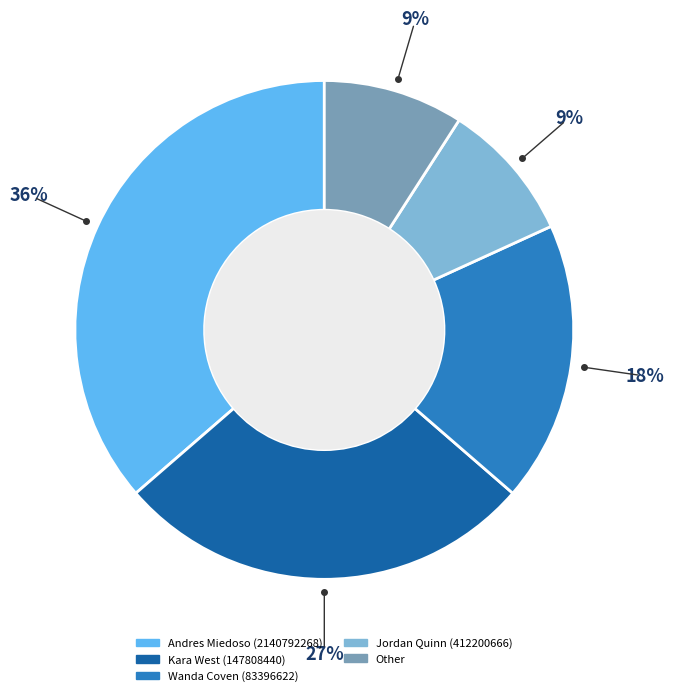

To the nearest percent, what portion does Jordan Quinn (412200666) represent?

9%